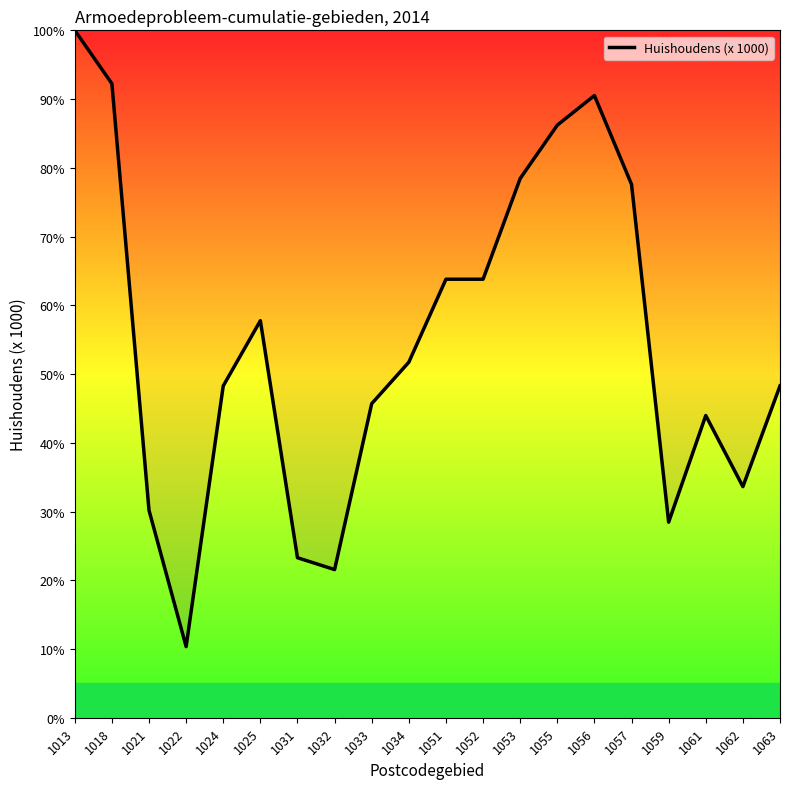

Reading left to right, list all the values displayed in this chart.

1013=100.0	1018=92.2	1021=30.2	1022=10.3	1024=48.3	1025=57.8	1031=23.3	1032=21.6	1033=45.7	1034=51.7	1051=63.8	1052=63.8	1053=78.4	1055=86.2	1056=90.5	1057=77.6	1059=28.4	1061=44.0	1062=33.6	1063=48.3